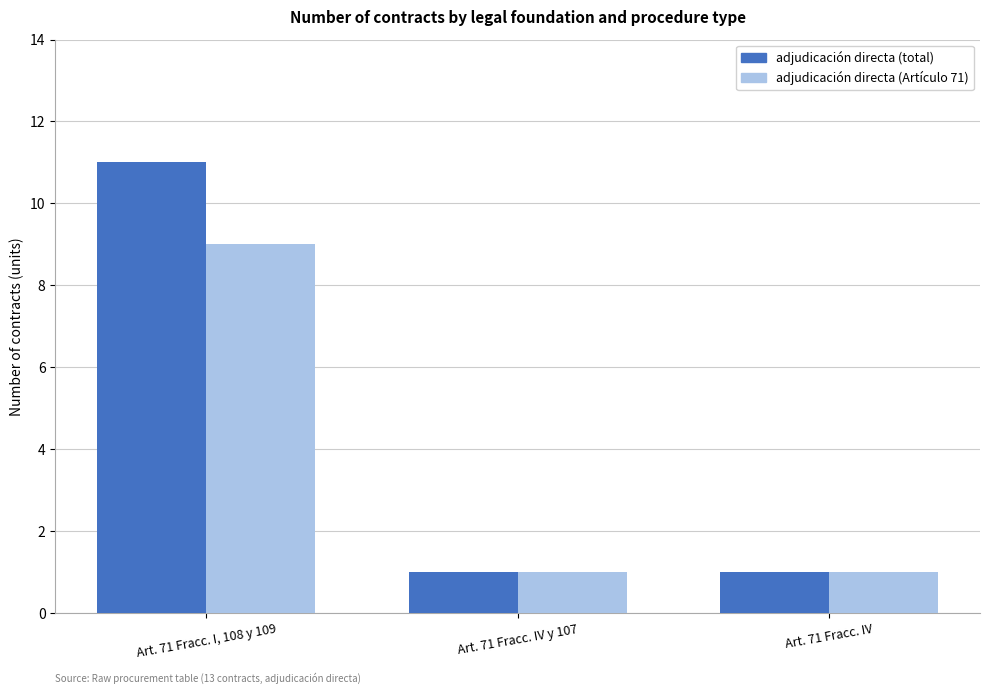

Count the adjudicación directa (Artículo 71) values in the range 1 to 9.

3